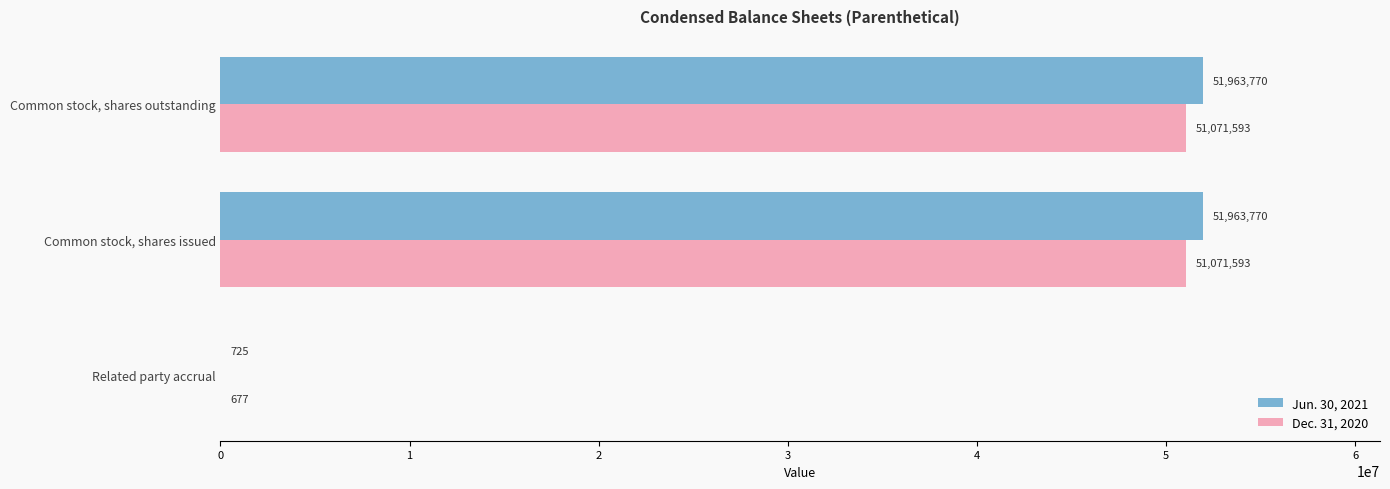

How many Dec. 31, 2020 values are between 677 and 51071593?

3